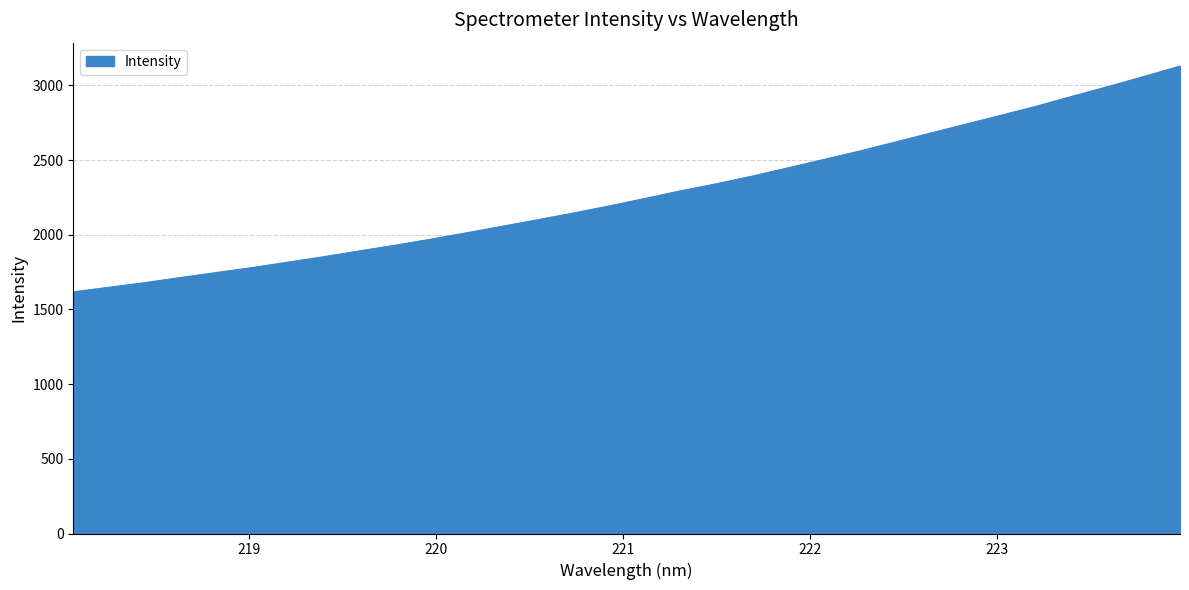

What is the greatest value displayed?

3130.1